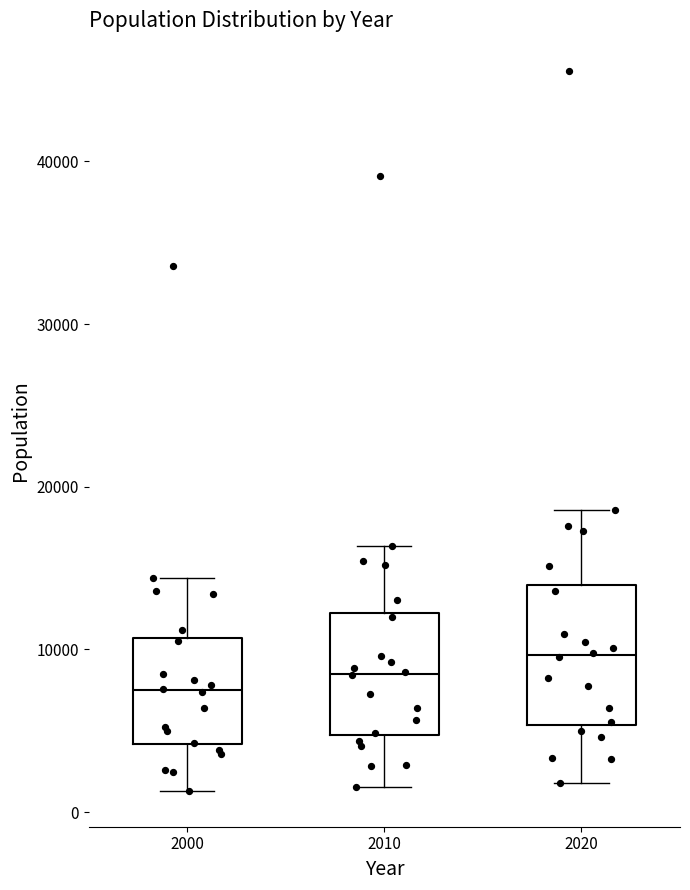

Reading left to right, transcribe this box plot: for each box, give where its median line is, the range the box spans, and where its two whiskers end, as read against the y-axis. The values are not printed on the chart, so give them approximately, as read against the axis.

2000: median 7000, box 4000 to 11000, whiskers 1000 to 14000
2010: median 8000, box 5000 to 12000, whiskers 2000 to 16000
2020: median 10000, box 5000 to 14000, whiskers 2000 to 19000